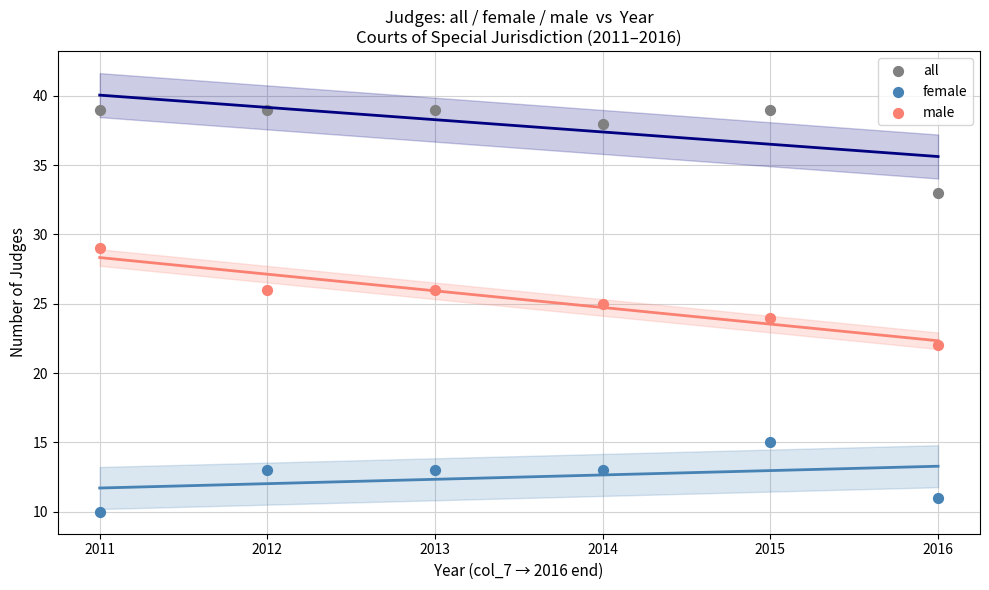

In the all series, what Y value is closest to 36?

38